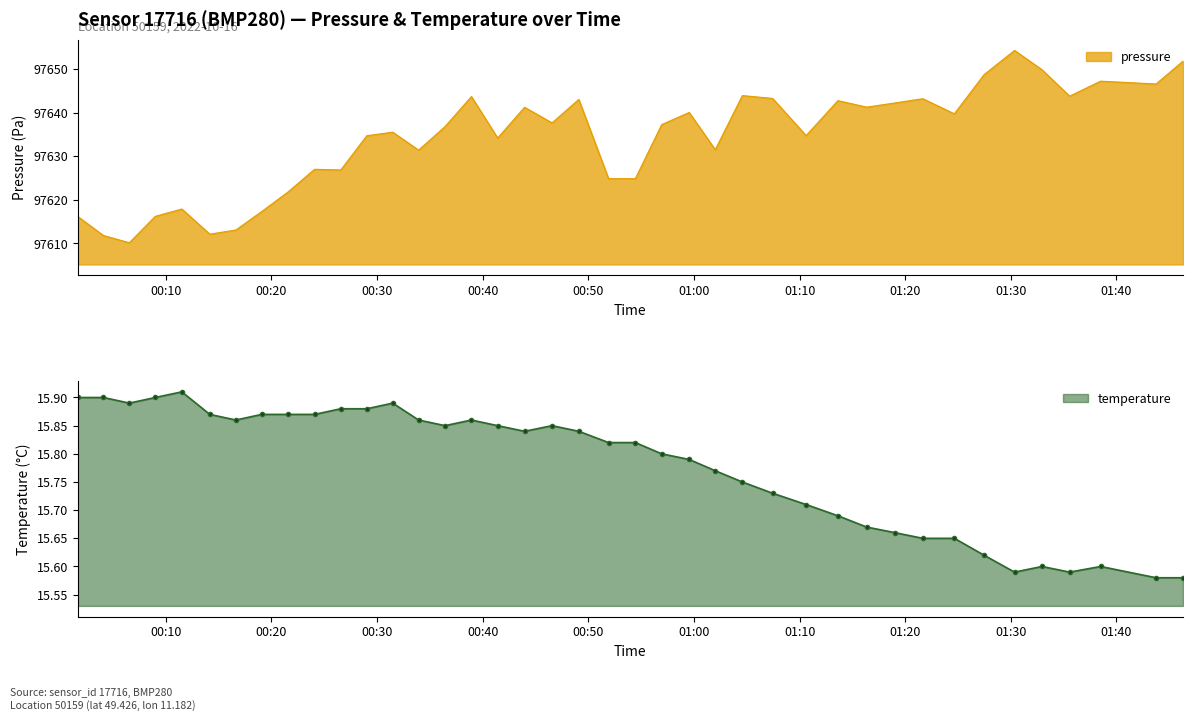

What is the highest value of the pressure series?

97654.3